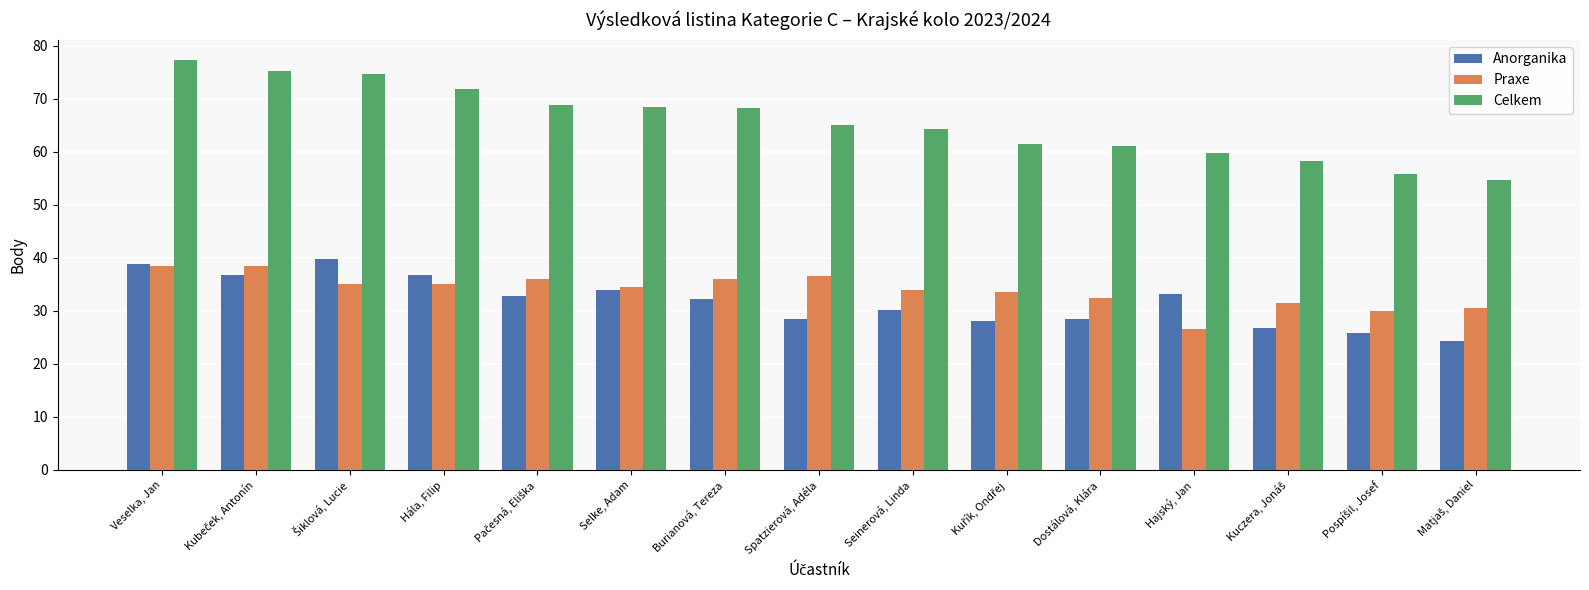

At Seinerová, Linda, list the series in order from largest to smallest.

Celkem, Praxe, Anorganika